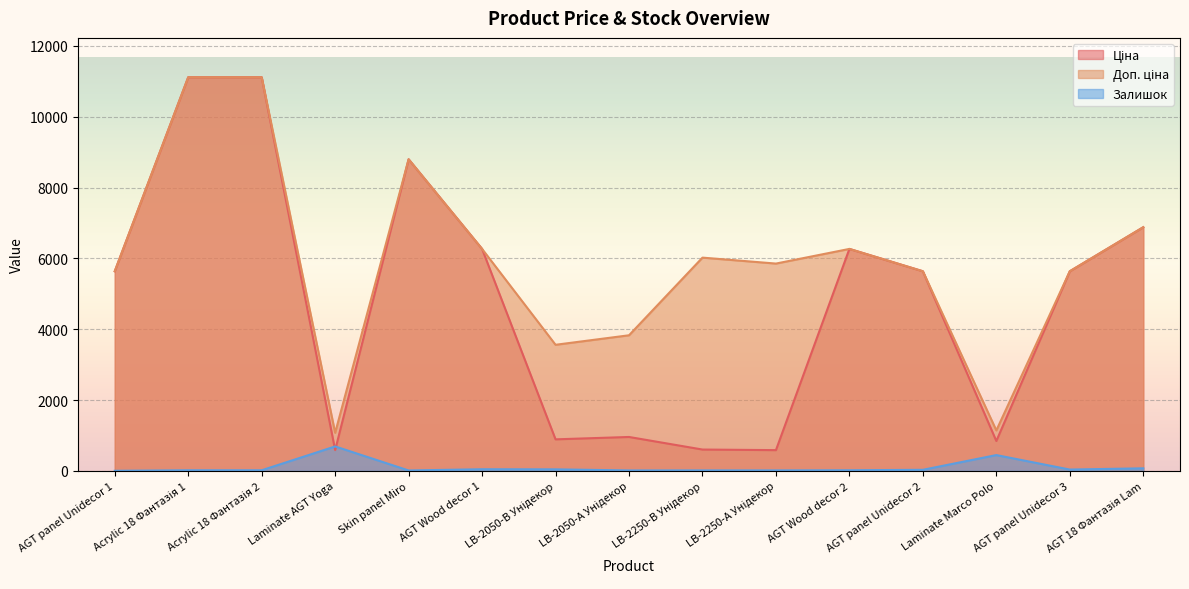

Is the value of Доп. ціна at LB-2050-В Унідекор greater than the value of Ціна at LB-2250-В Унідекор?

Yes